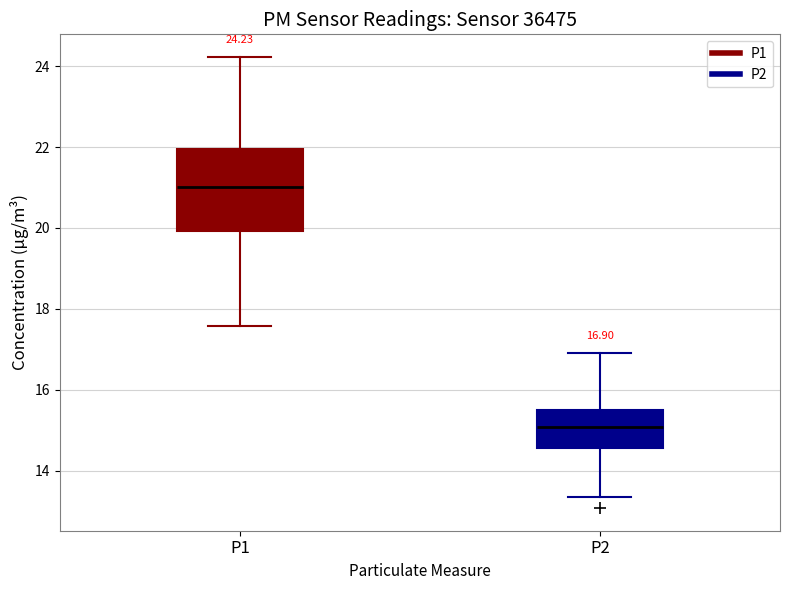

Which box's median line is the lowest?

P2